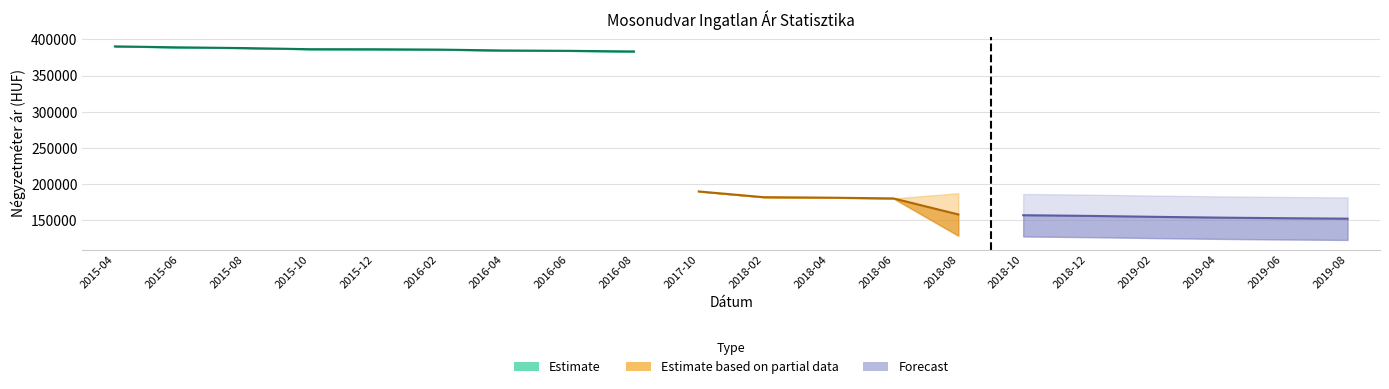

True or false: Atlagos_negyzetmeter_ar and Szoras_also_hatar intersect in this chart.

False